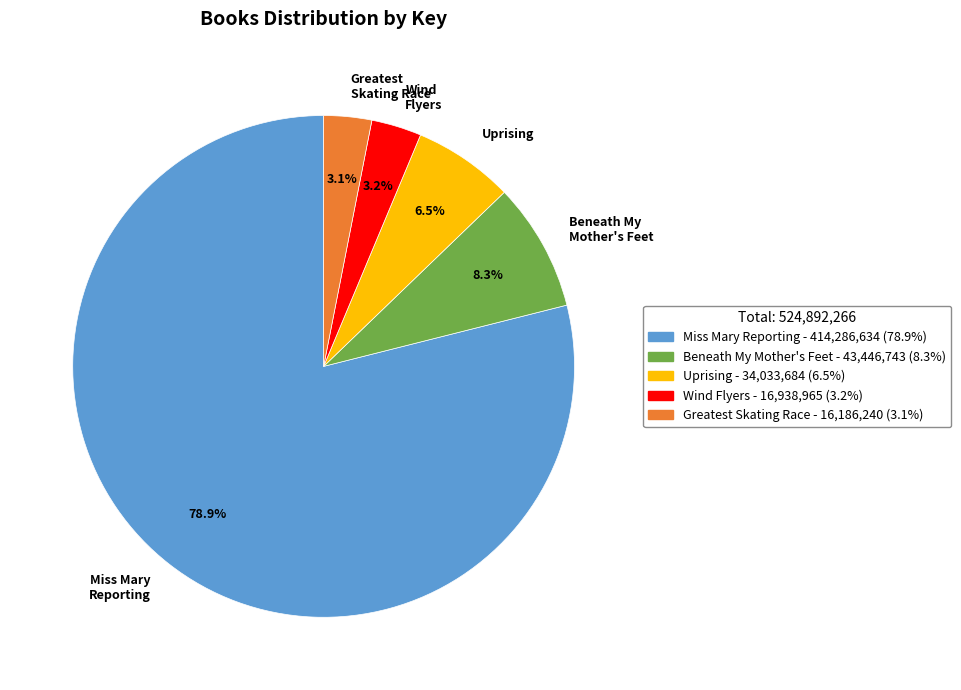

Which category has the biggest portion of the pie?

Miss Mary Reporting